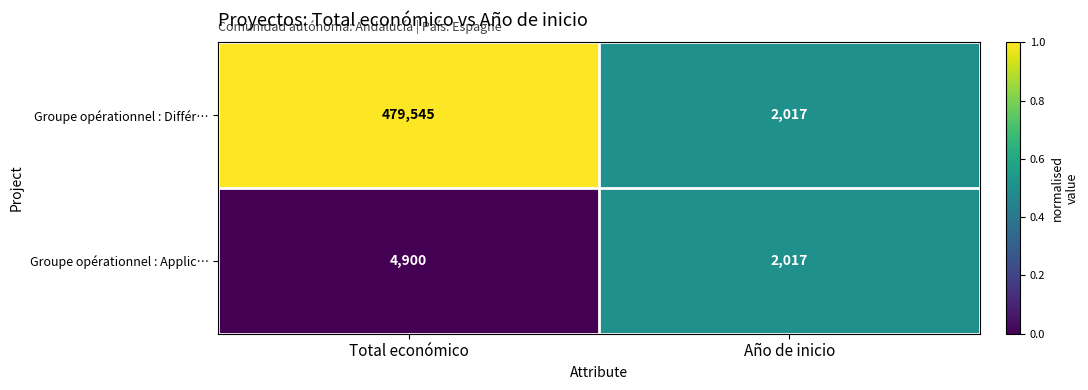

Rank the series by their average value, from lowest to highest.

Groupe opérationnel : Applic…, Groupe opérationnel : Différ…